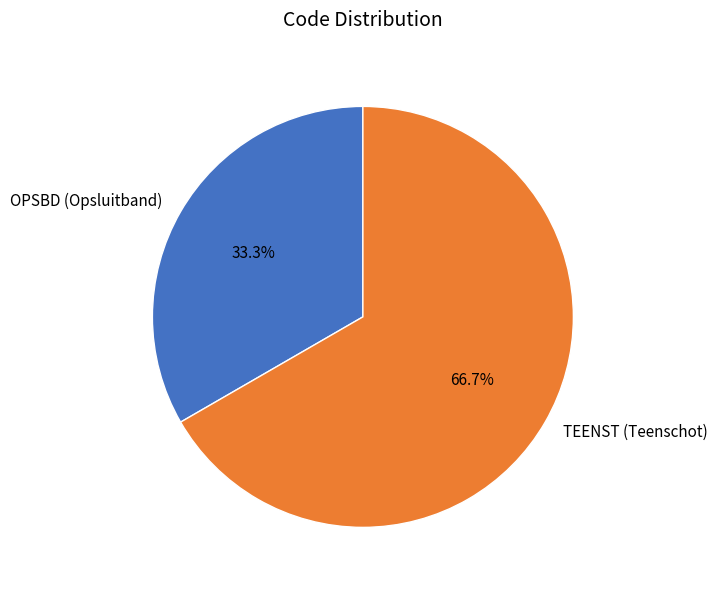

Does OPSBD (Opsluitband) account for over 50% of the chart?

No